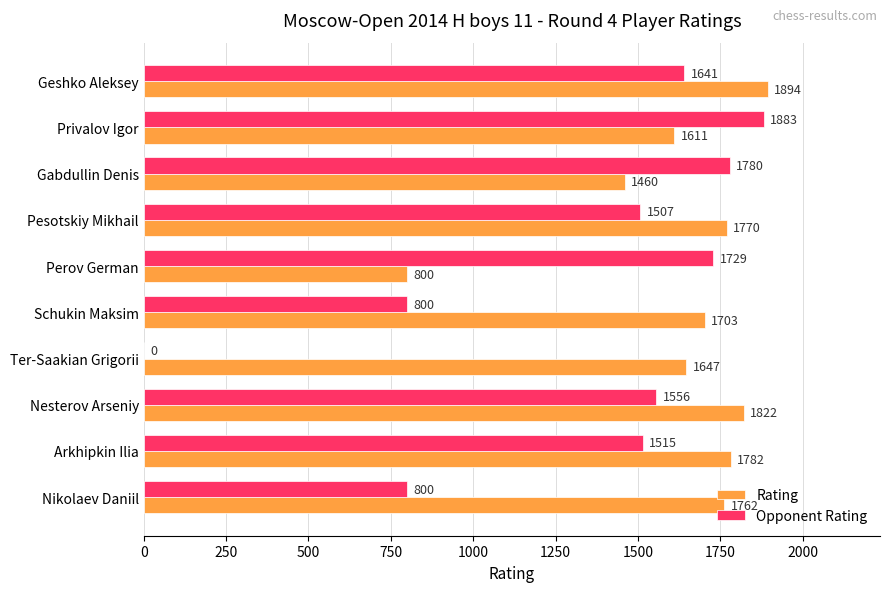

Which series changed the most between Geshko Aleksey and Nesterov Arseniy?

Opponent Rating